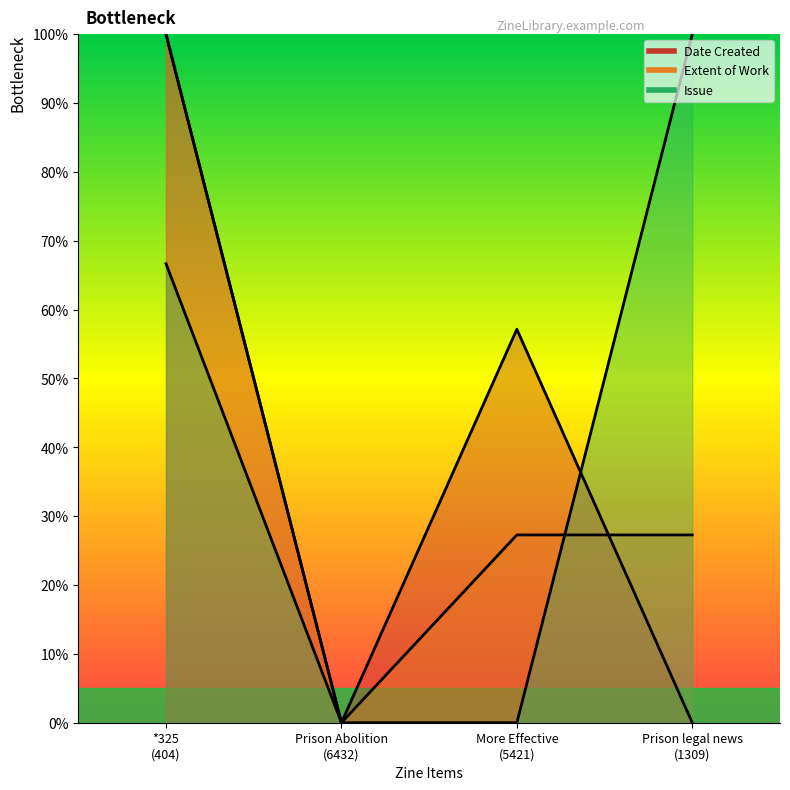

Reading left to right, what are all the values shown in this chart?

Date Created: 100.0	0.0	57.1	0.0
Extent of Work: 100.0	0.0	27.3	27.3
Issue: 66.7	0.0	0.0	100.0